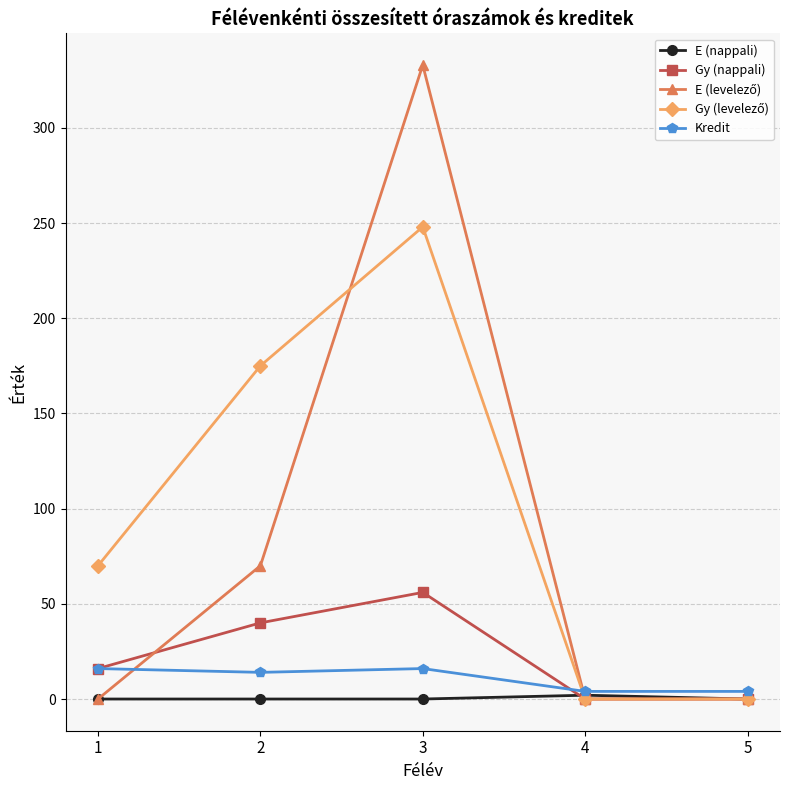

At how many categories does at least one series exceed 32?

3